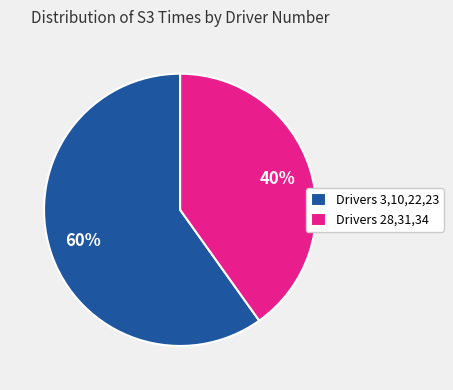

What percentage is the Drivers 28,31,34 slice, to the nearest percent?

40%